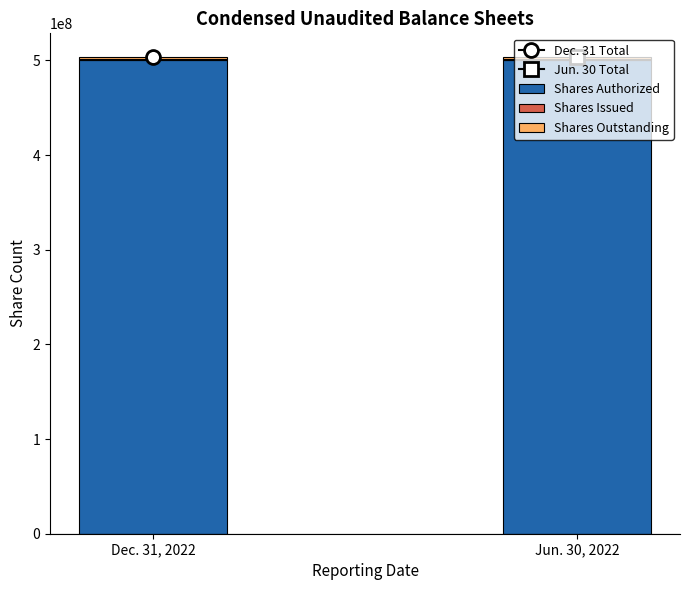

Rank the series by their maximum value, from highest to lowest.

Shares Authorized, Shares Issued, Shares Outstanding